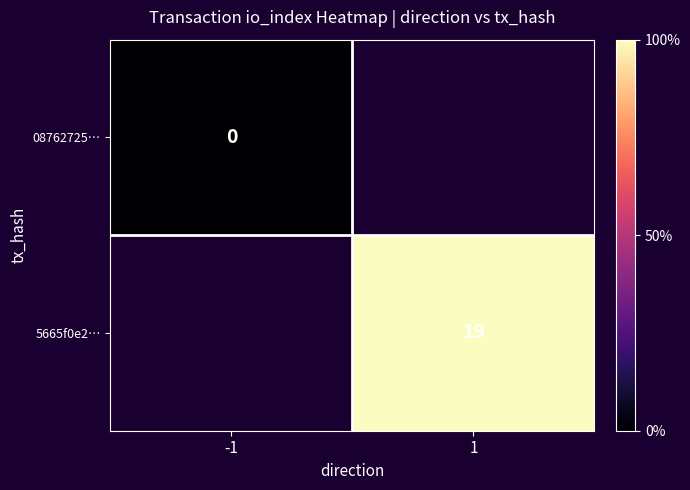

At how many categories does at least one series exceed 13?

1